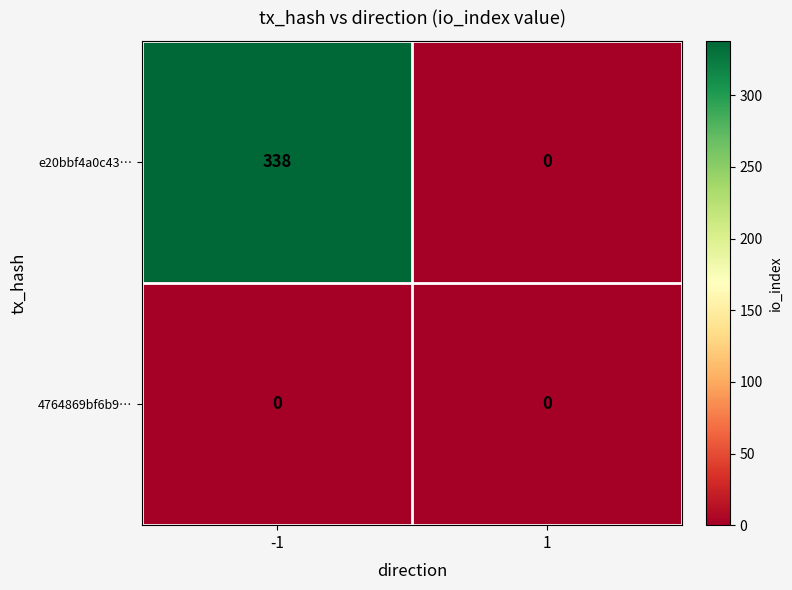

Which series has the largest total across all categories?

e20bbf4a0c43…